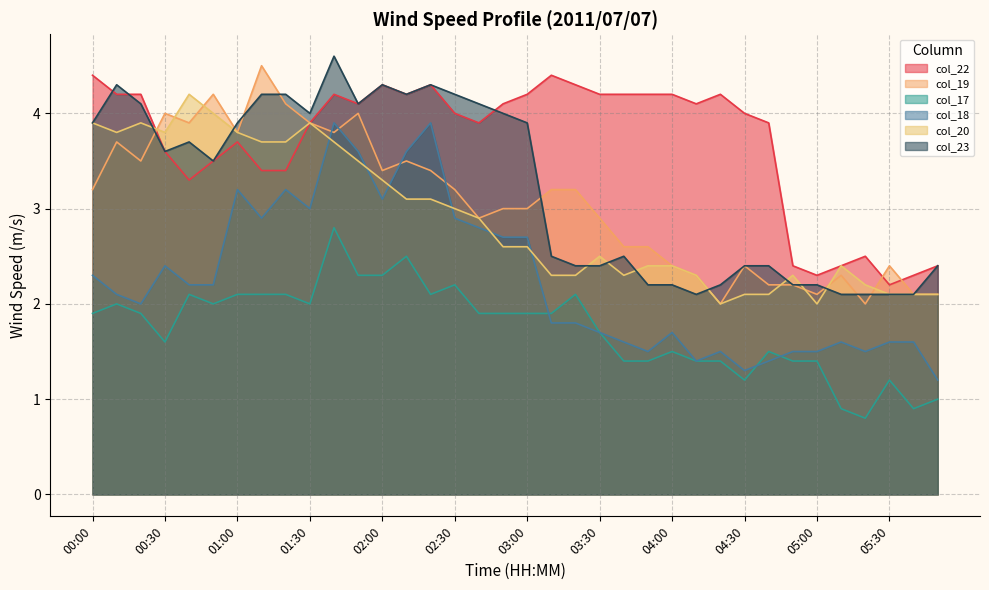

How many values in the col_23 series are below 3?

17